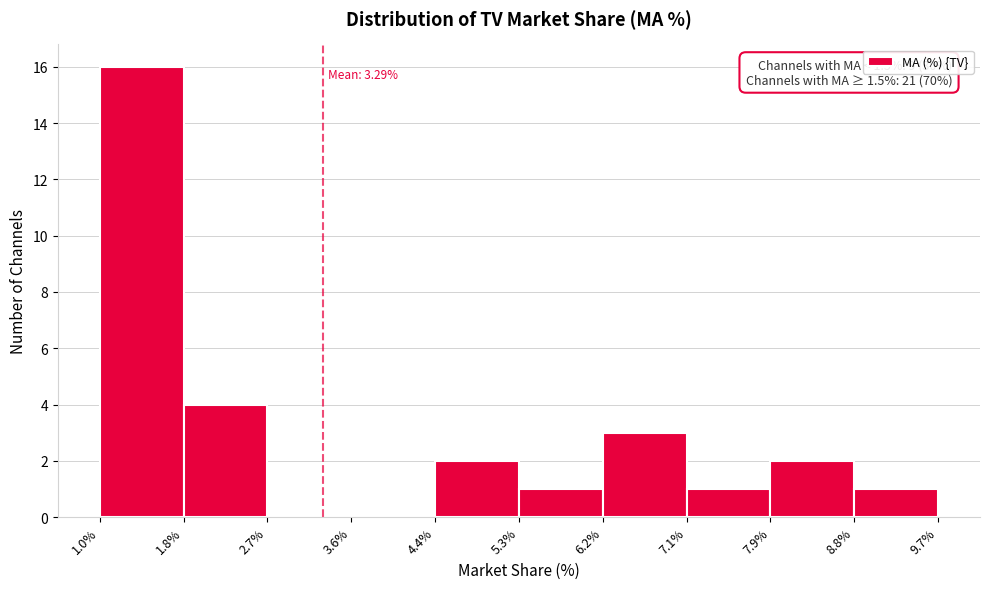

Over which range of the x-axis is the bar tallest?

1.0% to 1.8%